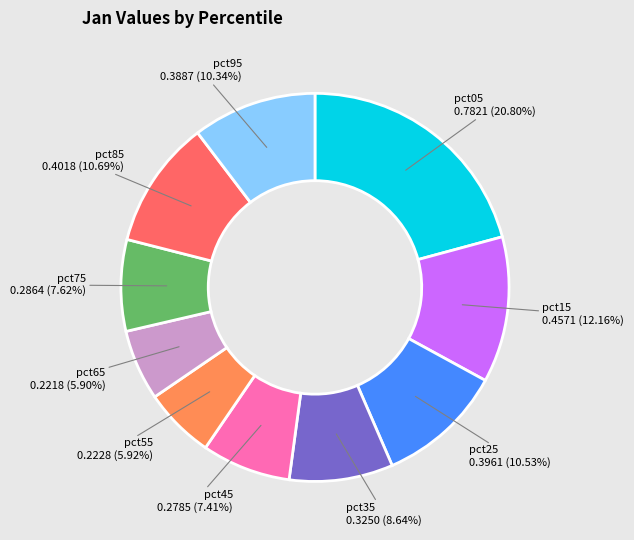

Does any single category account for the majority?

No